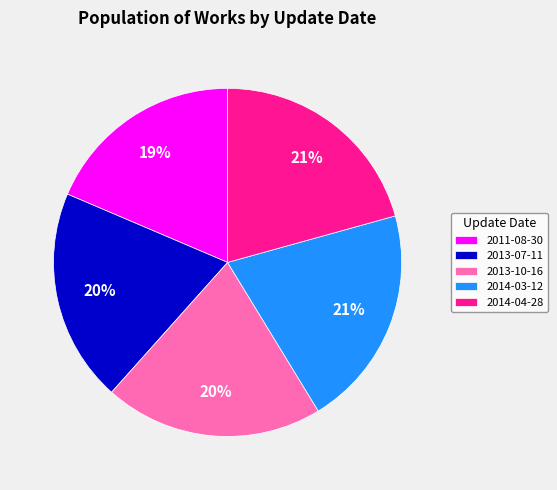

Is there any slice that represents more than half of the pie?

No